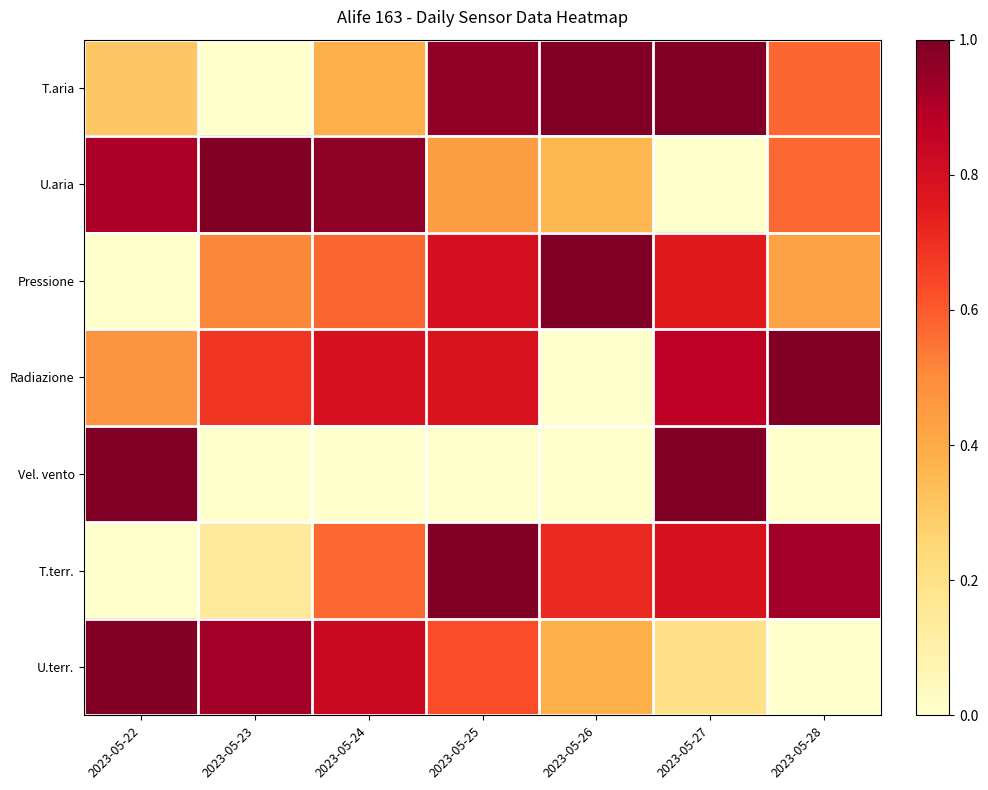

Rank the series at 2023-05-28 from lowest to highest value.

Vel. vento, U.terr., Pressione, U.aria, T.aria, T.terr., Radiazione